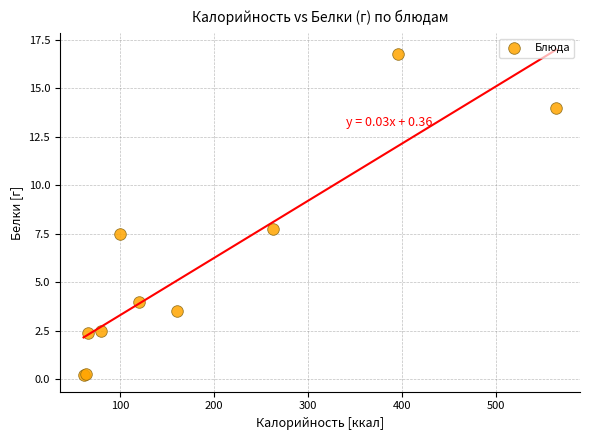

What Y value in the scatter plot is closest to 8?

7.7